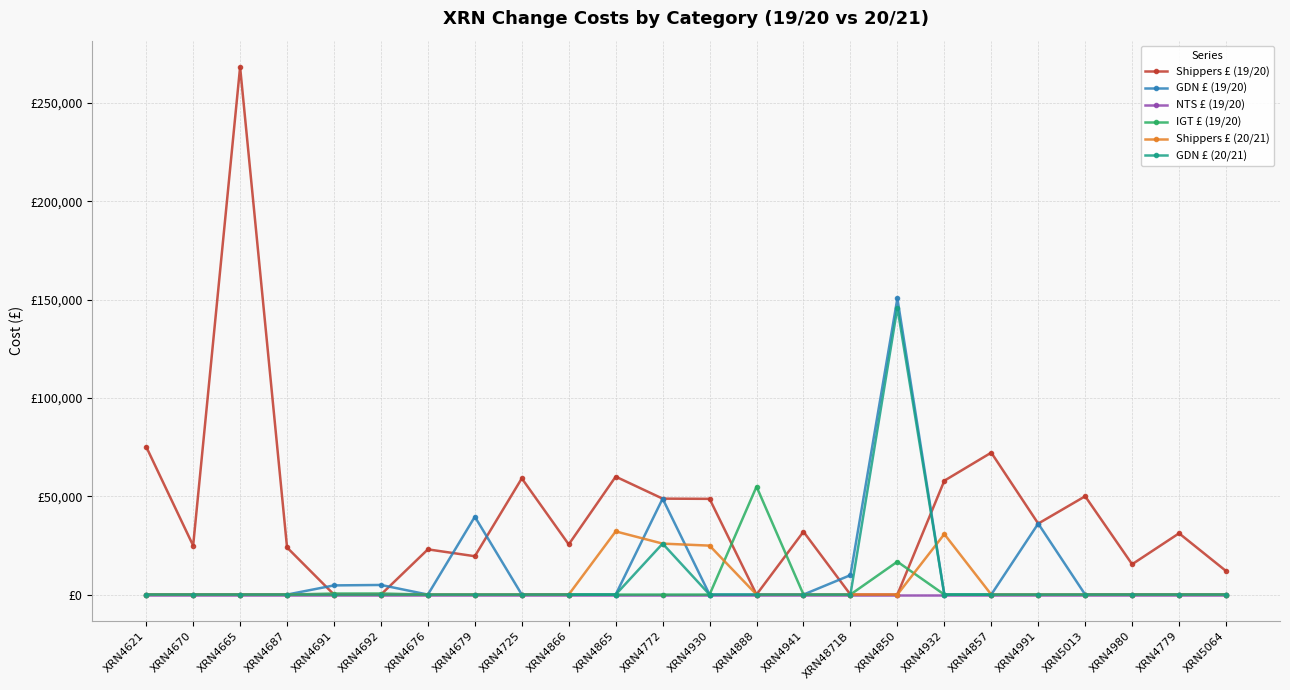

What are all the series names shown in the legend?

Shippers £ (19/20), GDN £ (19/20), NTS £ (19/20), IGT £ (19/20), Shippers £ (20/21), GDN £ (20/21)